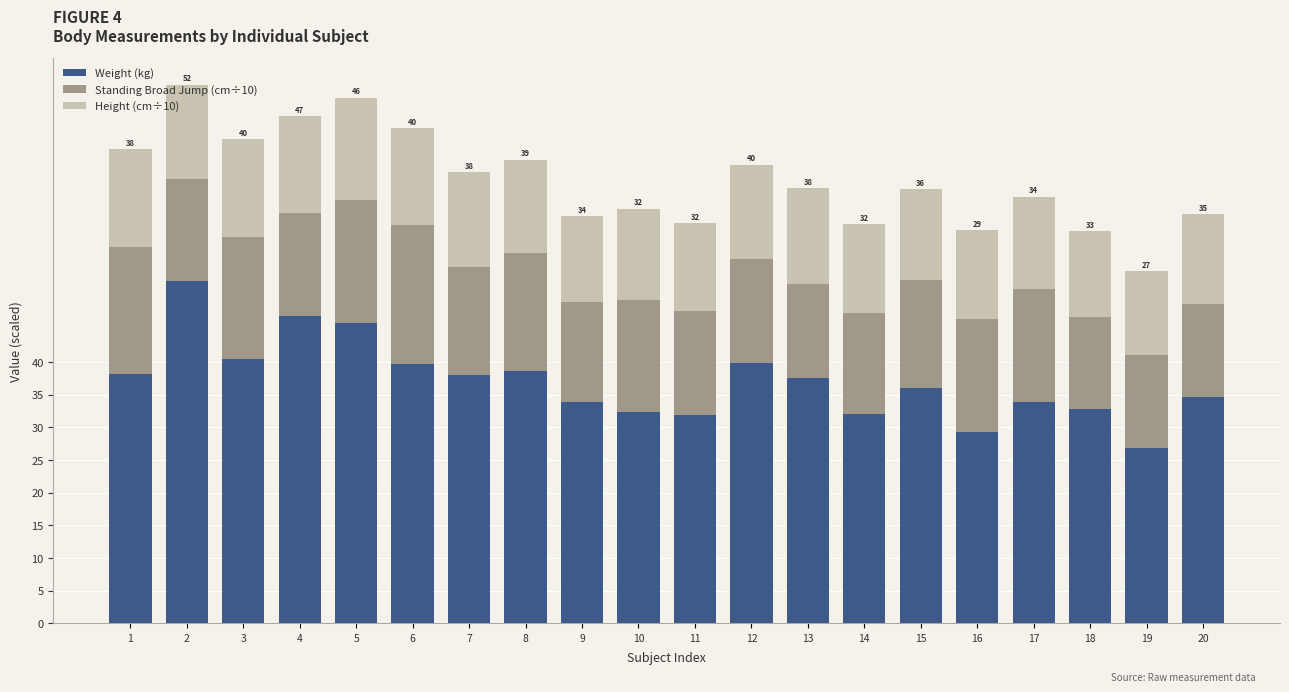

What is the difference between the maximum and minimum values in the Weight (kg) series?

25.4